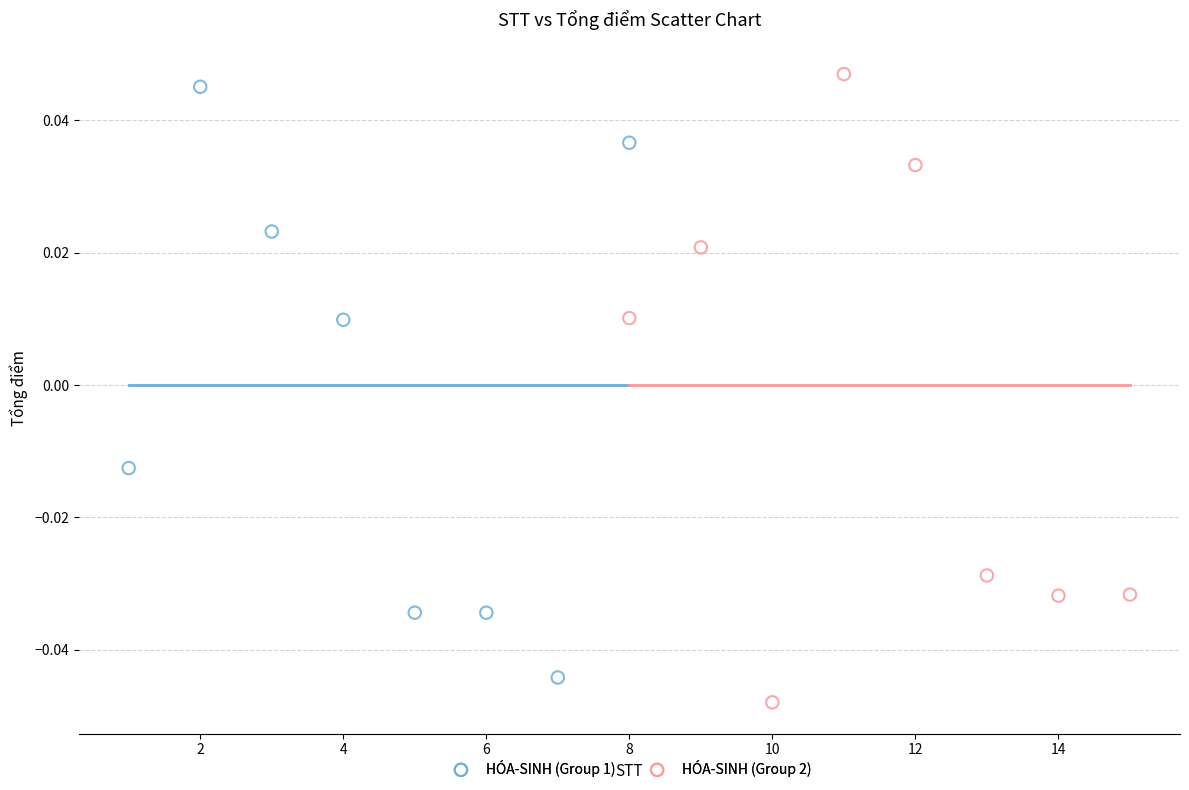

Which series has the largest Y range (max minus min)?

HÓA-SINH (Group 2)